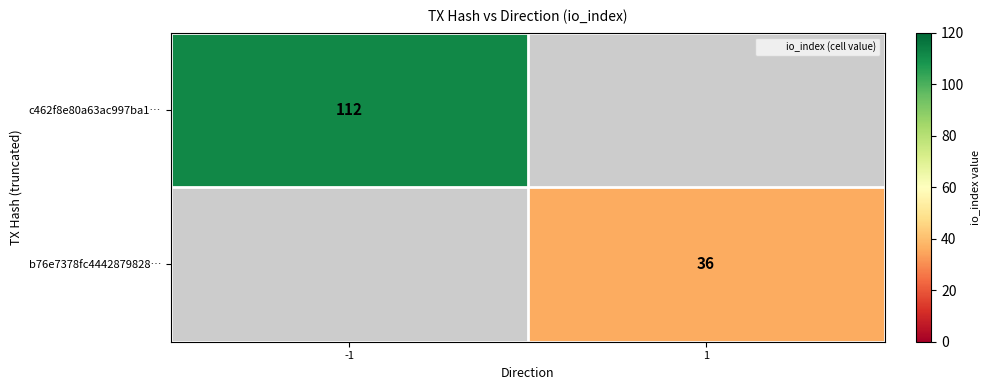

The value of c462f8e80a63ac997ba1… at -1 is 23.3. True or false?

False